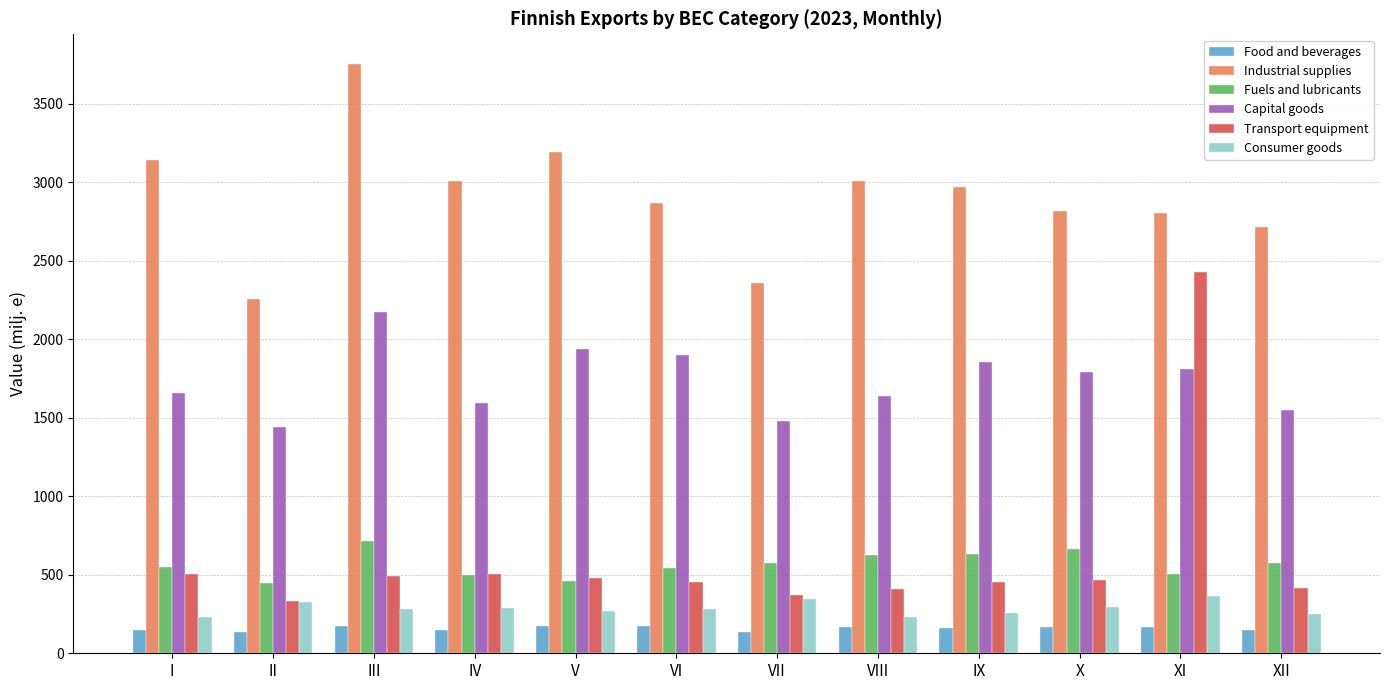

How many bars are there in each group?

6